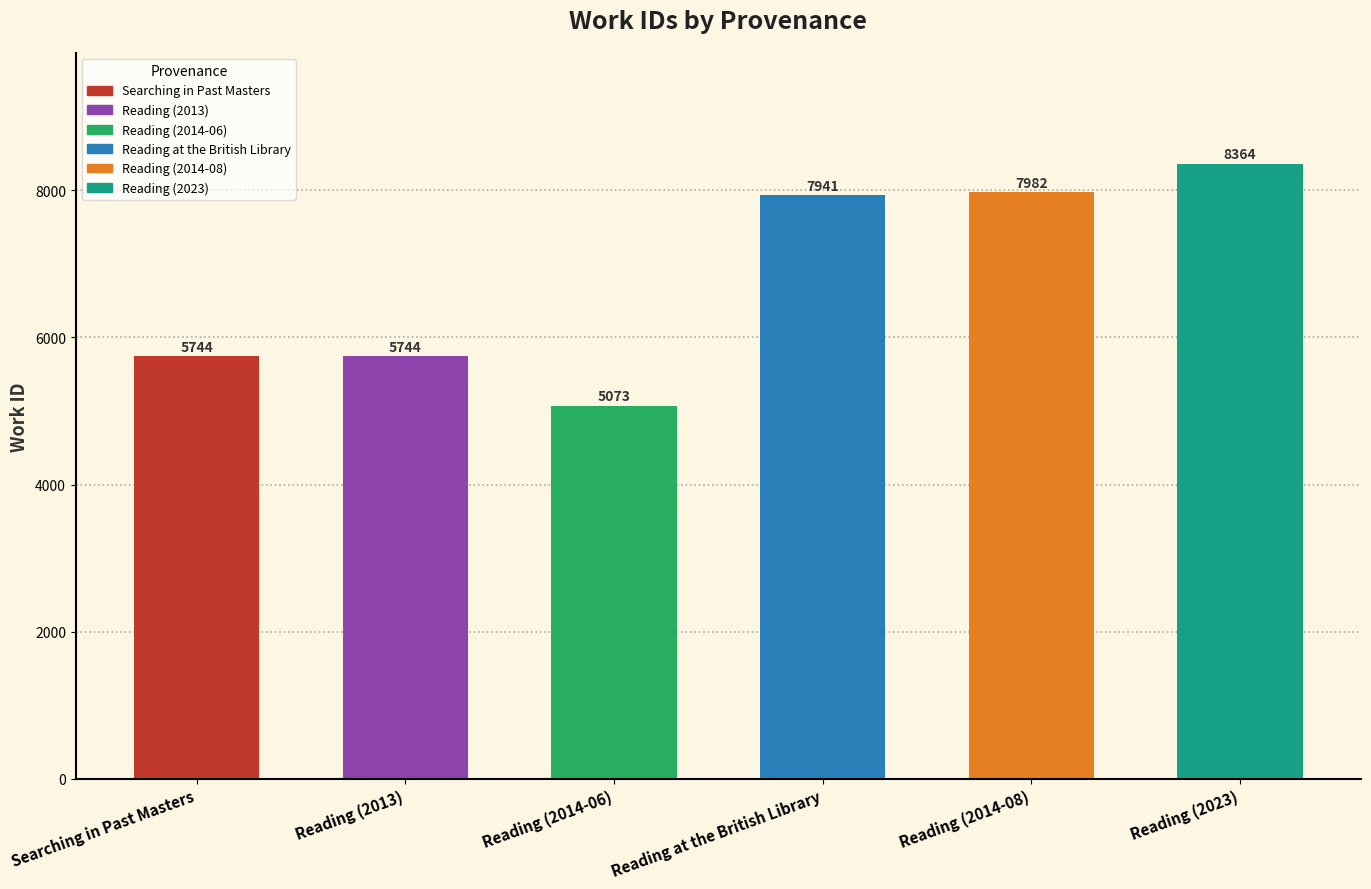

True or false: the data shows 1744 at Reading (2013).

False